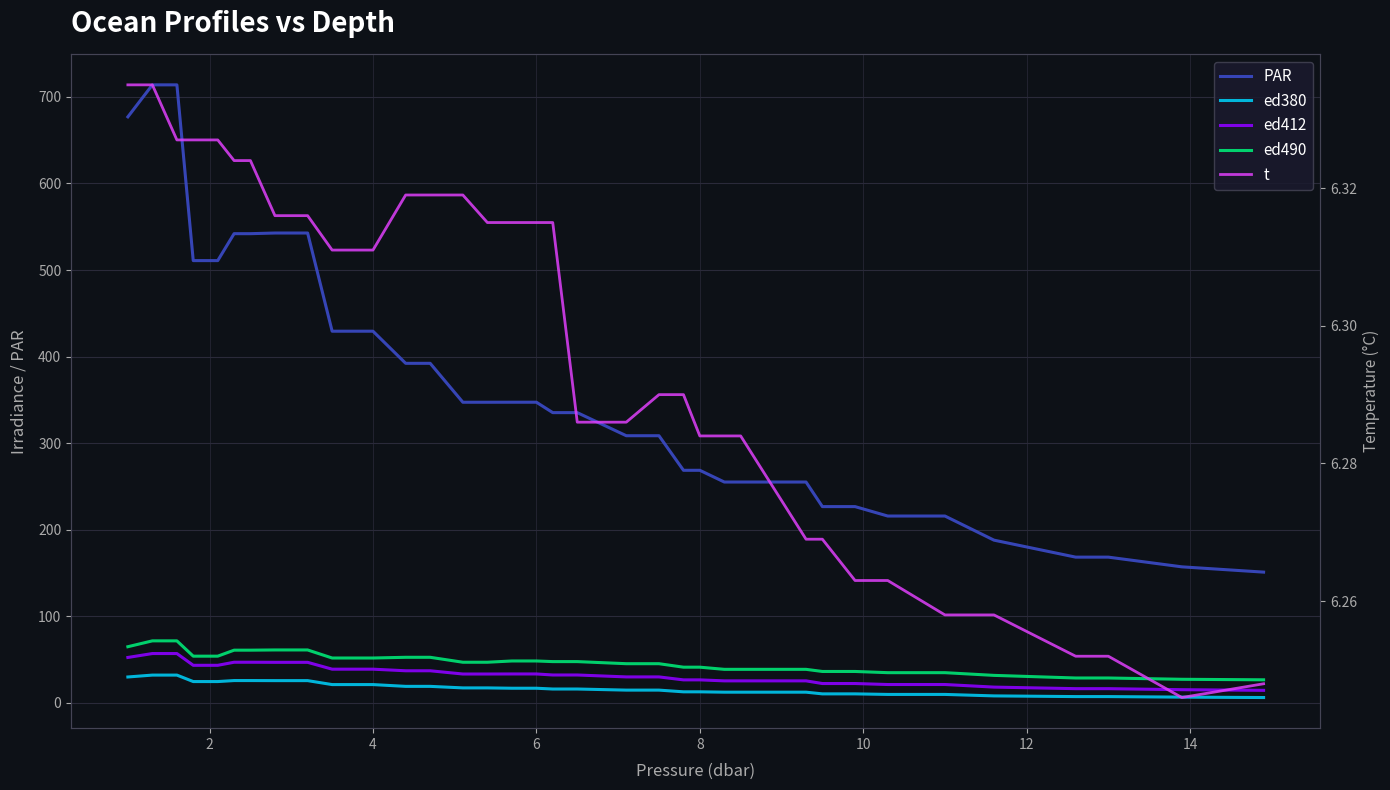

Does the chart display data point markers on the line(s)?

No